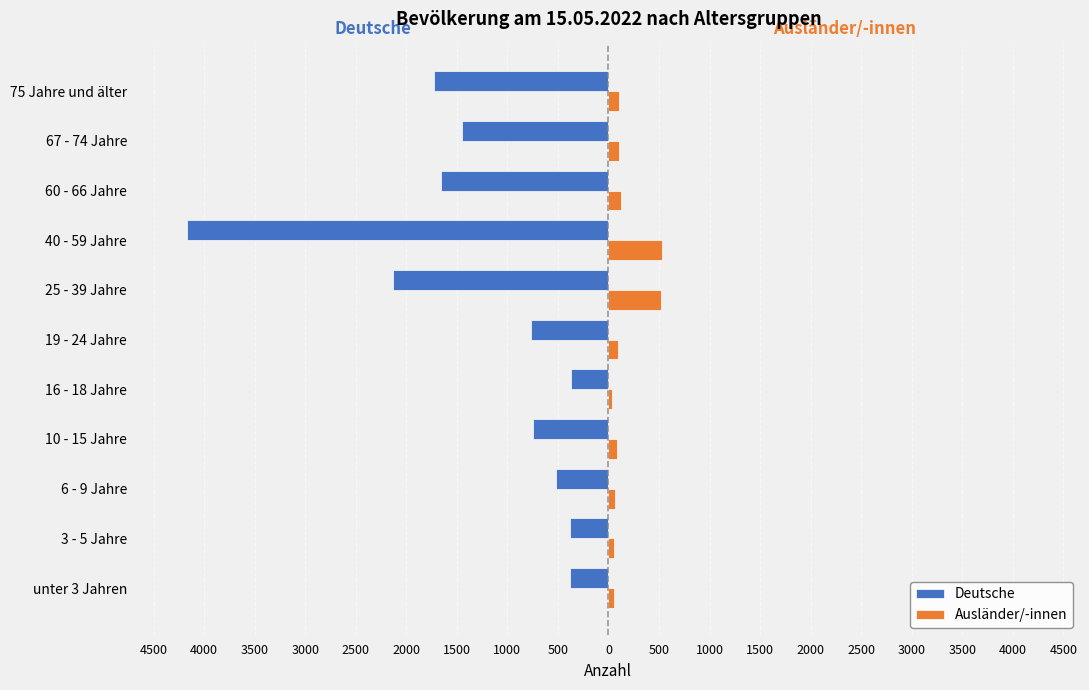

What are all the series names shown in the legend?

Deutsche, Ausländer/-innen